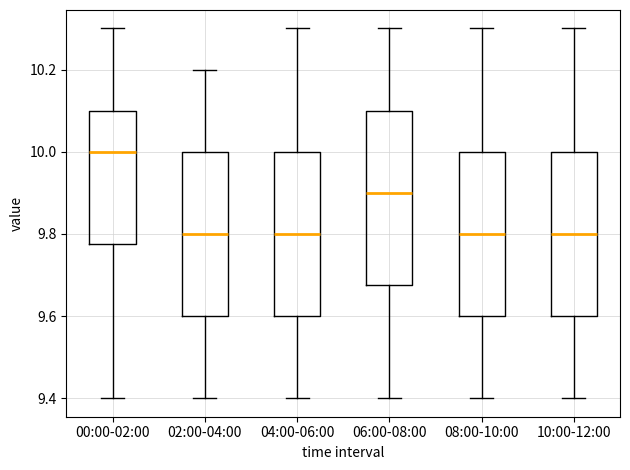

Which box's median line is the highest?

00:00-02:00